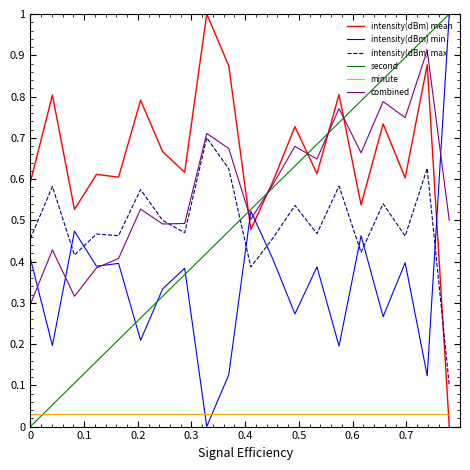

True or false: second and minute intersect in this chart.

True